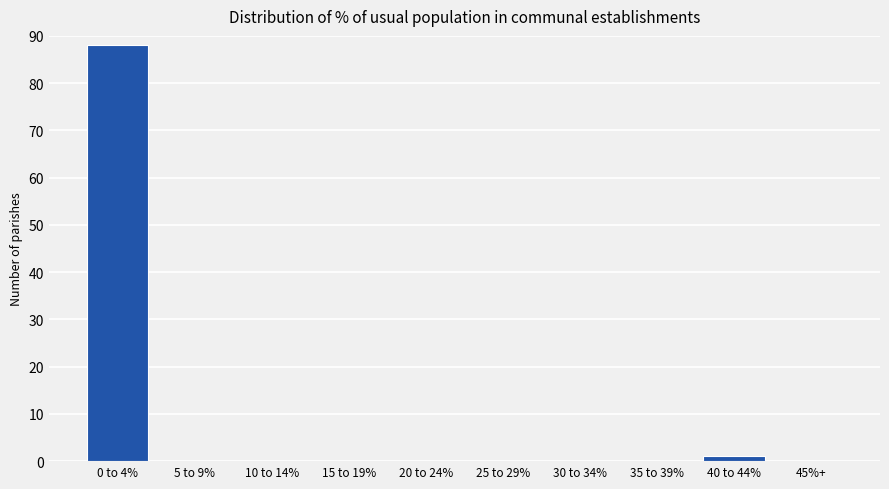

Reading left to right, list all the values displayed in this chart.

0 to 4%=88	5 to 9%=0	10 to 14%=0	15 to 19%=0	20 to 24%=0	25 to 29%=0	30 to 34%=0	35 to 39%=0	40 to 44%=1	45%+=0